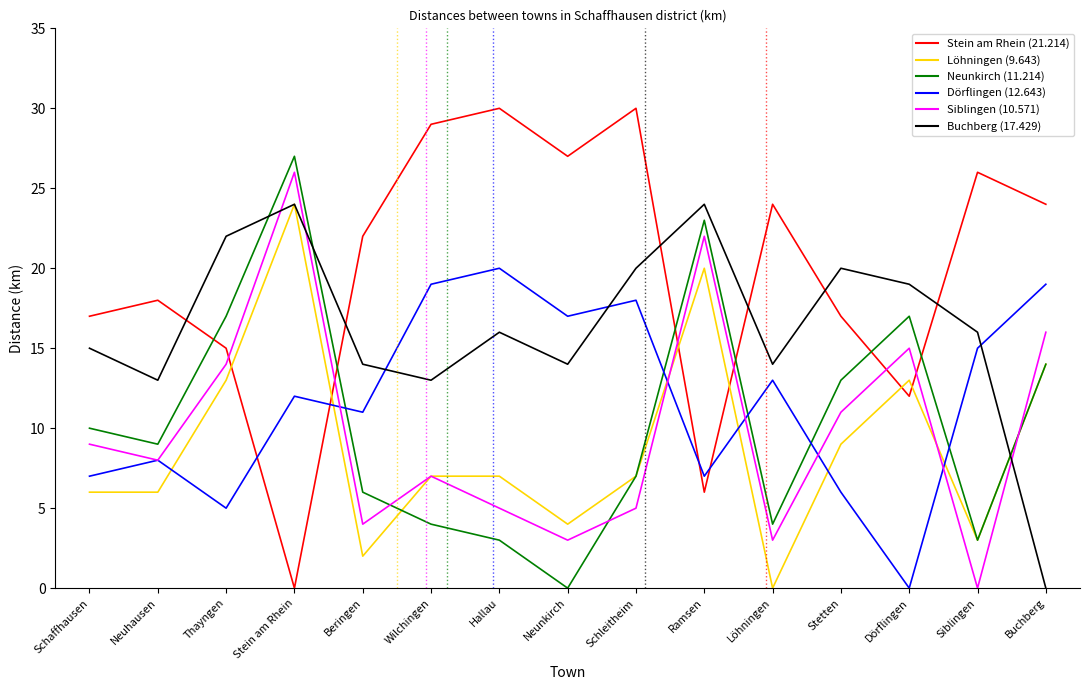

What is the total value across all series at Hallau?

81